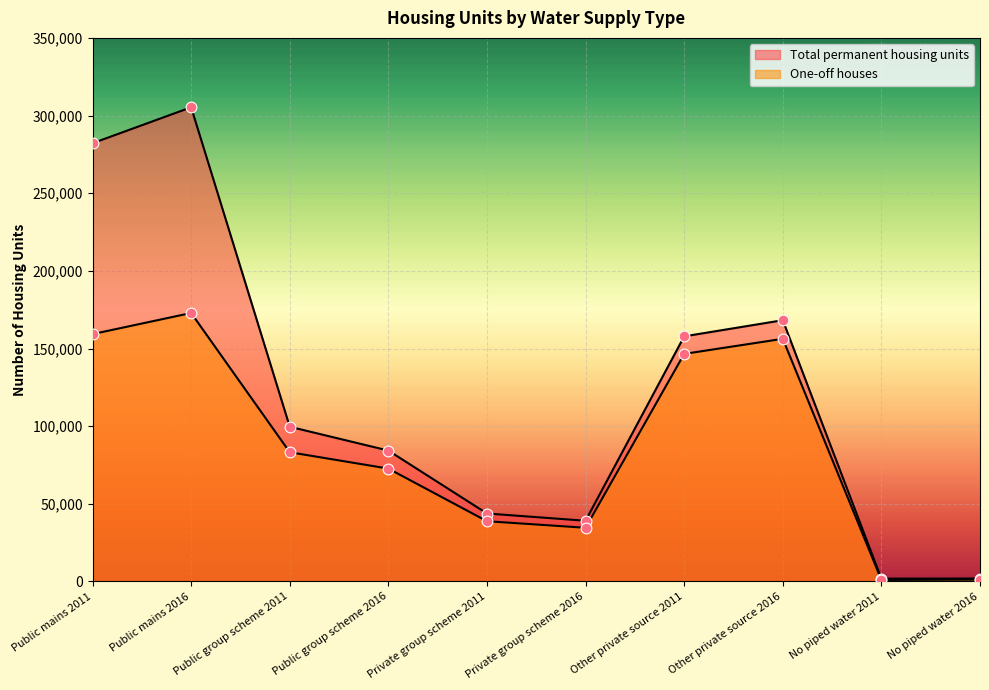

Which series has the largest total across all categories?

Total permanent housing units